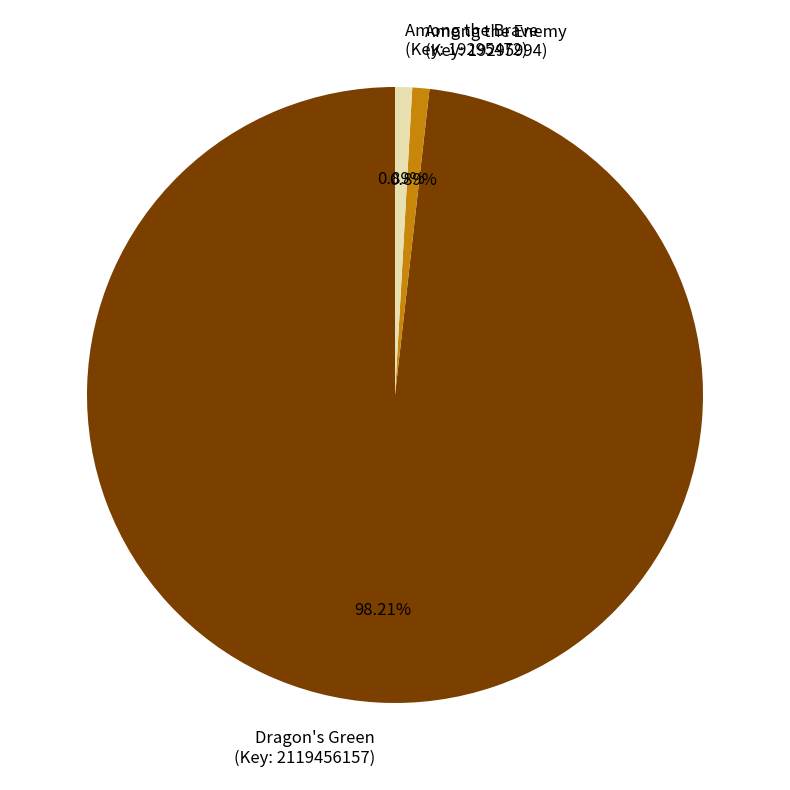

How many segments does this pie chart have?

3